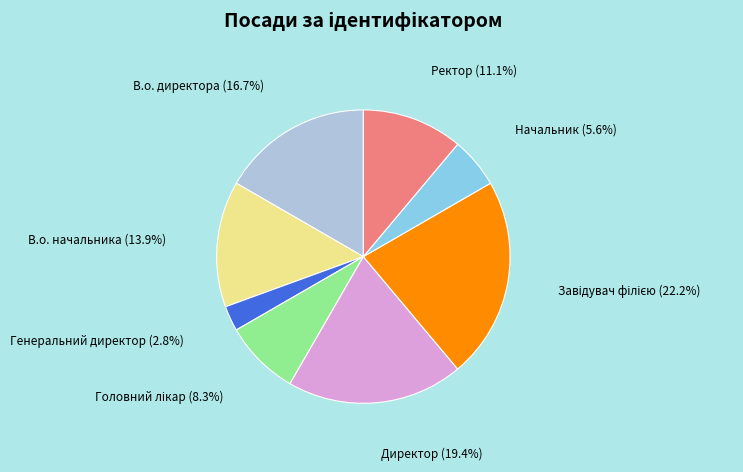

Approximately how many times larger is the value at Начальник compared to Ректор?

0.5